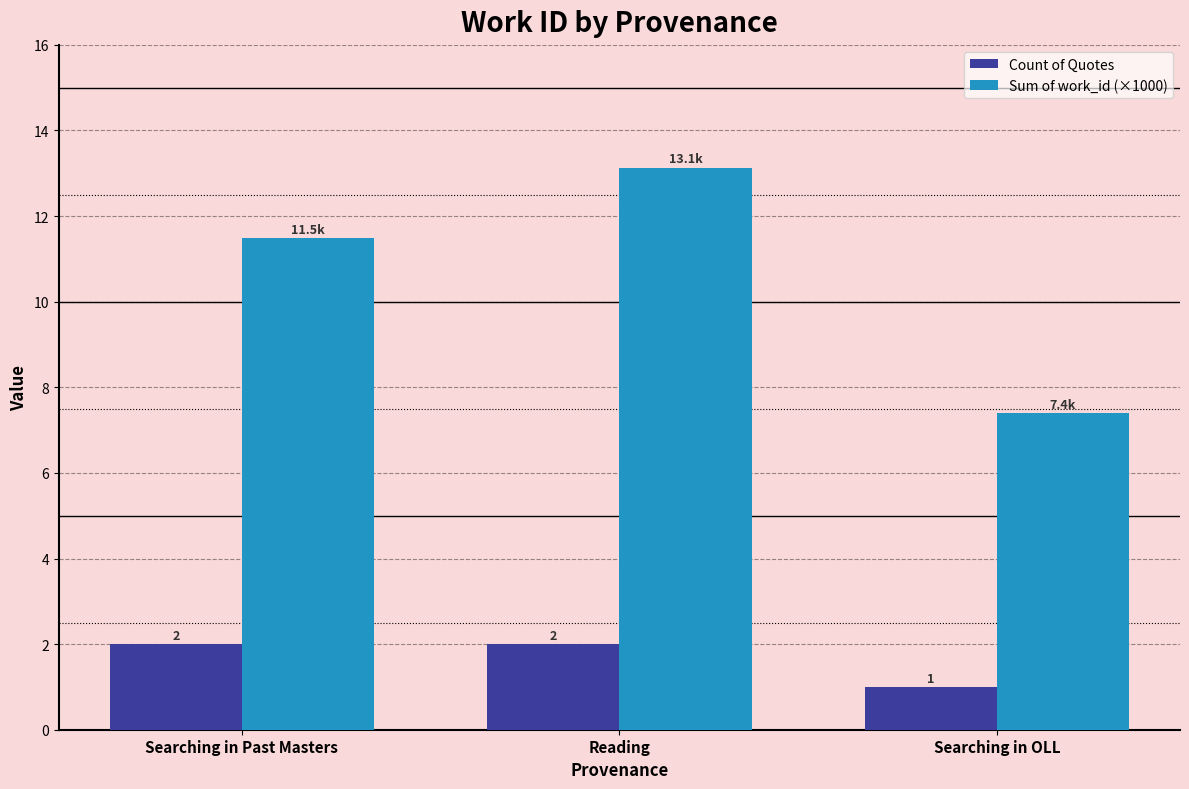

What is the average value of the Count of Quotes series?

1.7